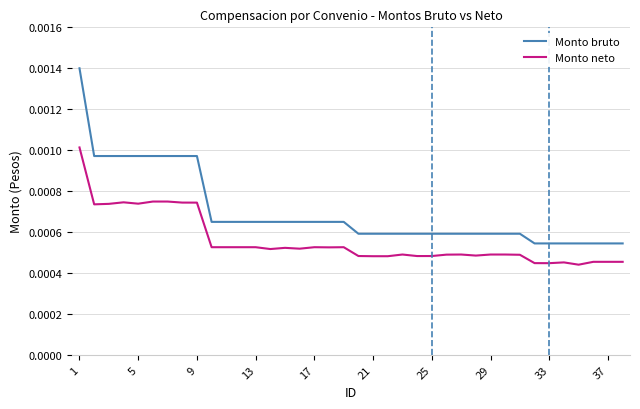

Which series has the widest spread of values?

Monto bruto